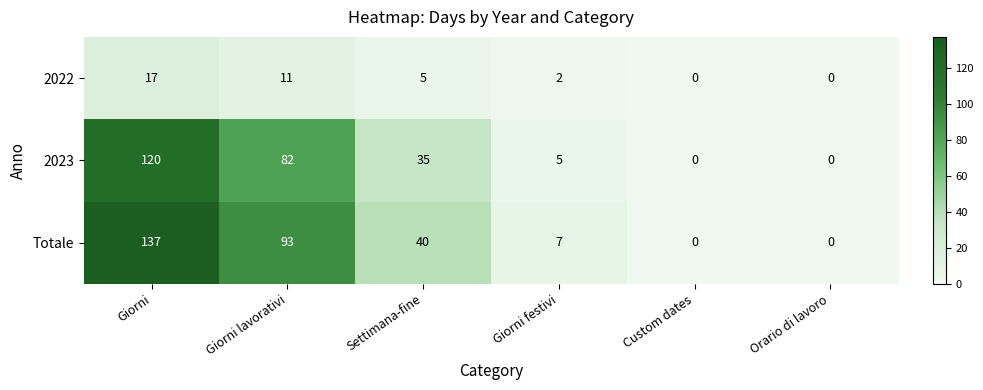

Count the number of categories in the chart.

6